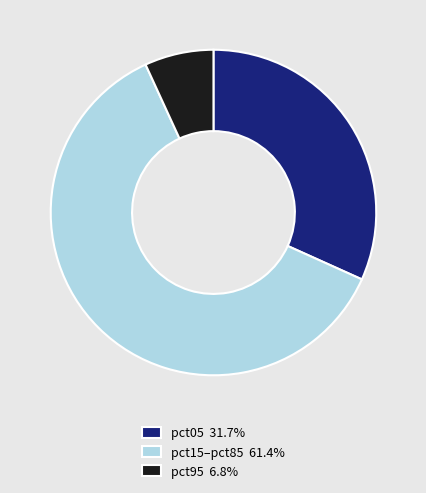

What is the ratio of the value at pct15–pct85 61.4% to the value at pct95 6.8%?

9.0